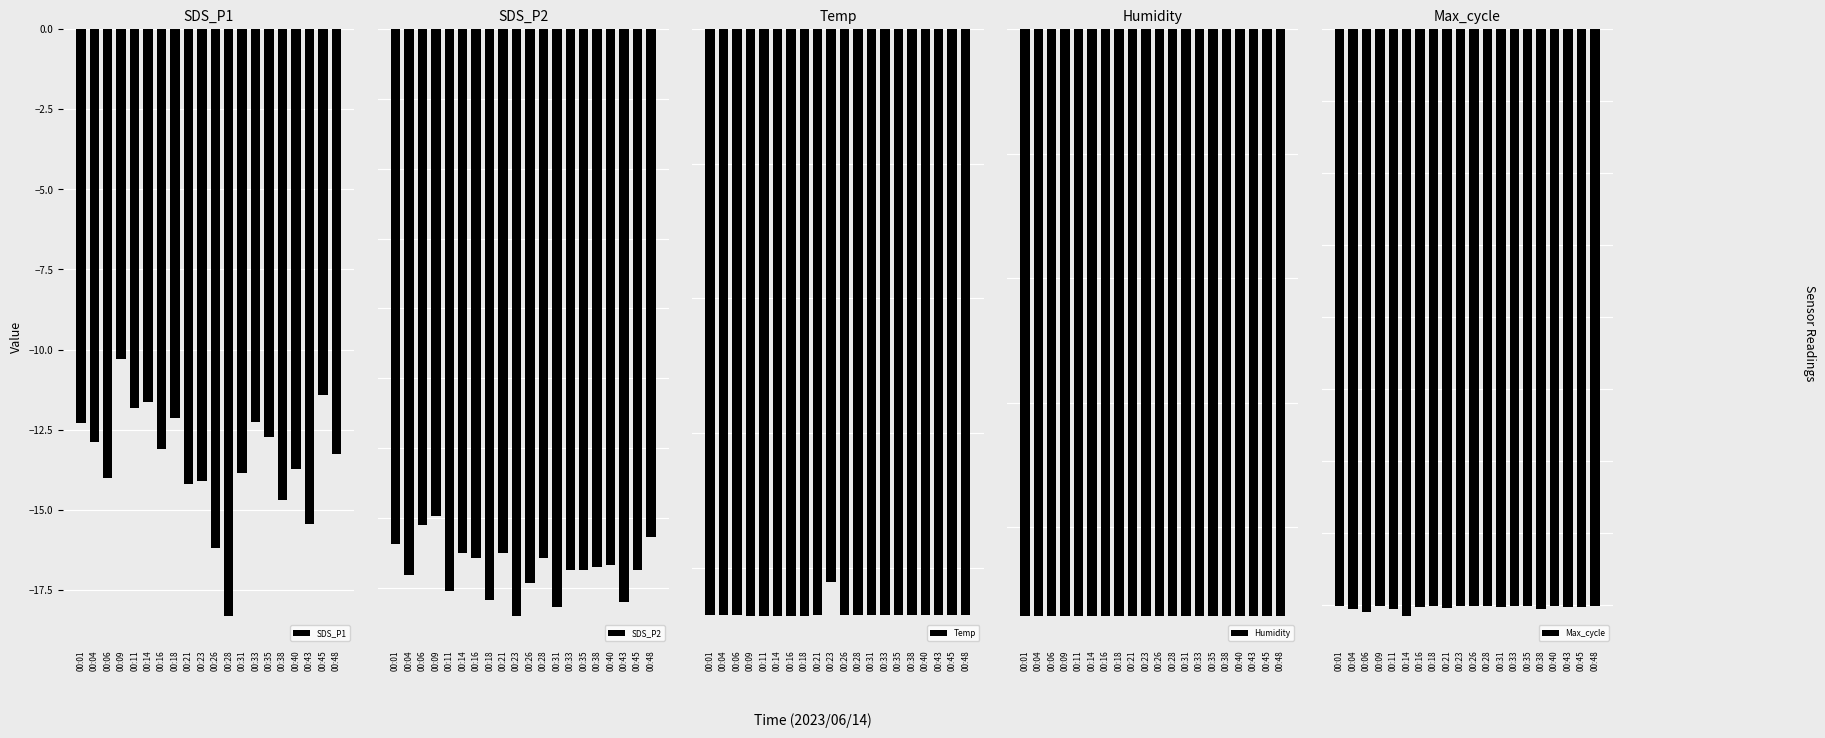

Which has a higher value, 00:33 or 00:06?

00:33